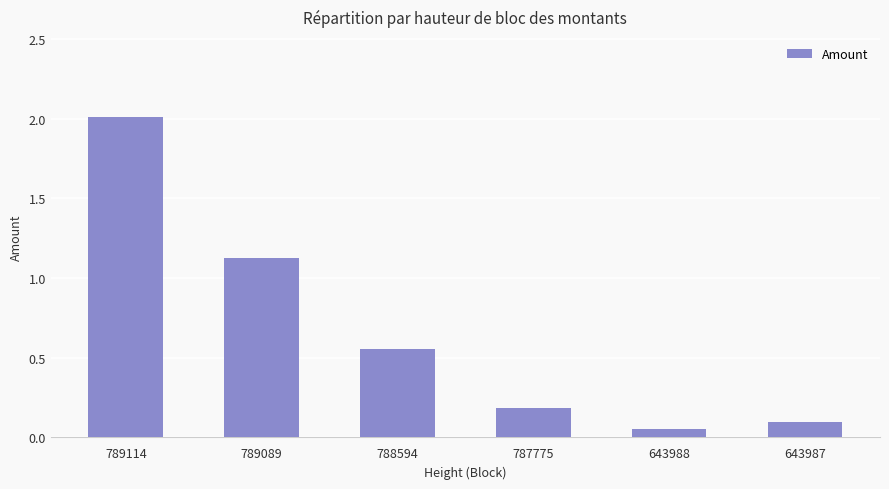

List the labels in order of value, largest first.

789114, 789089, 788594, 787775, 643987, 643988